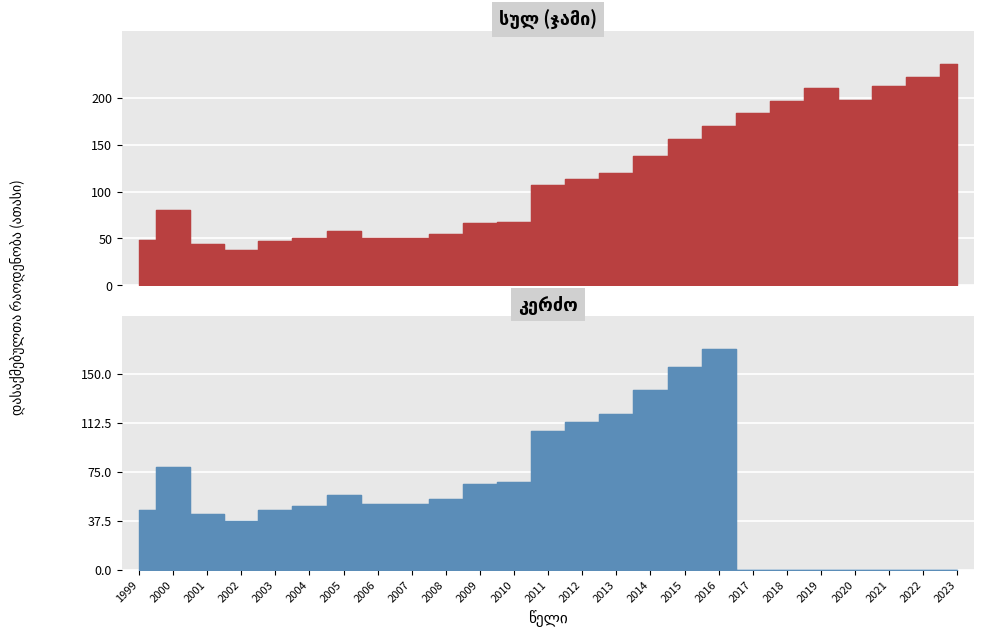

What is the value of the სულ point at the 10th from the left?

54.7